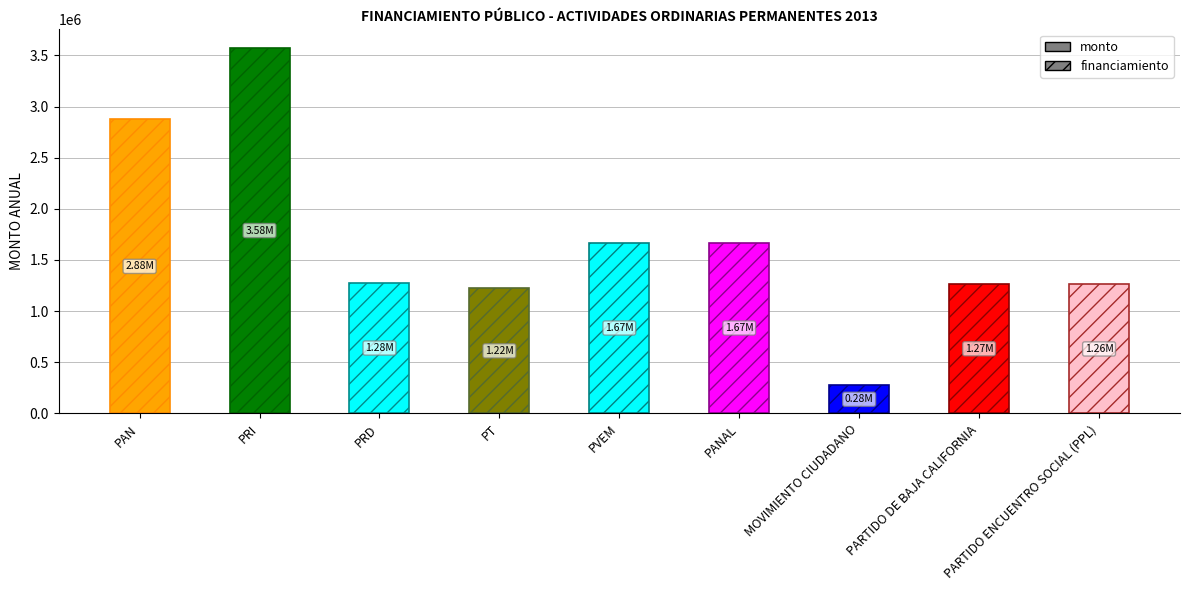

At which category does the chart reach its peak across all series?

PRI